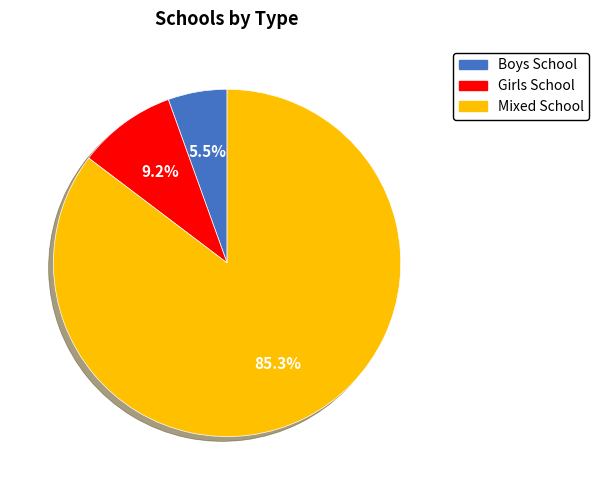

Rank the categories by value from lowest to highest.

Boys School, Girls School, Mixed School